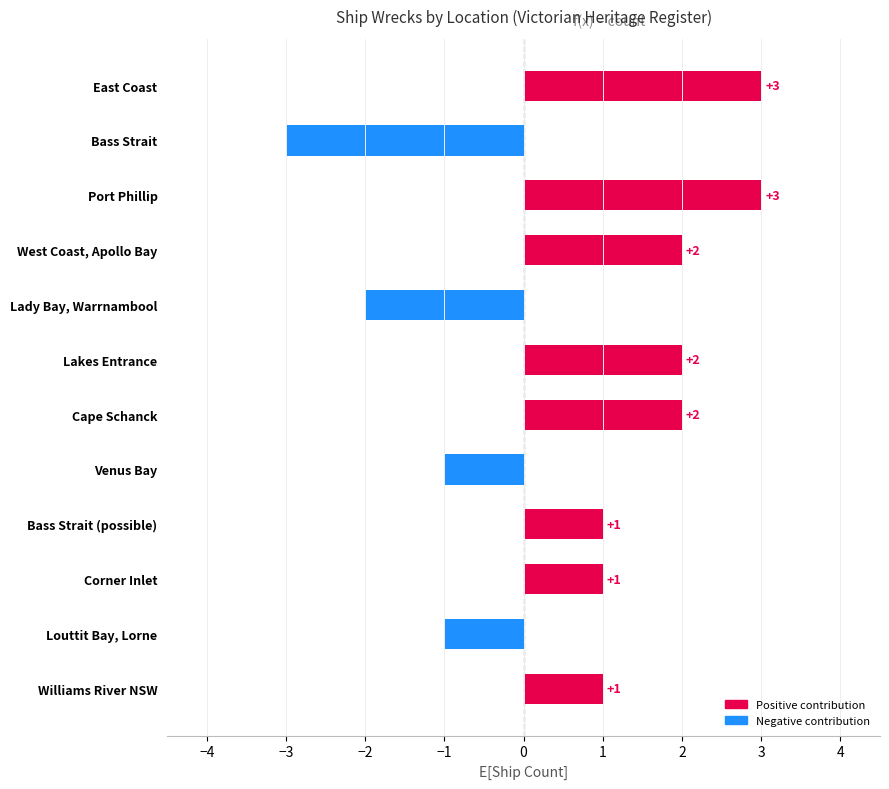

How many values are between -1 and 2?

8